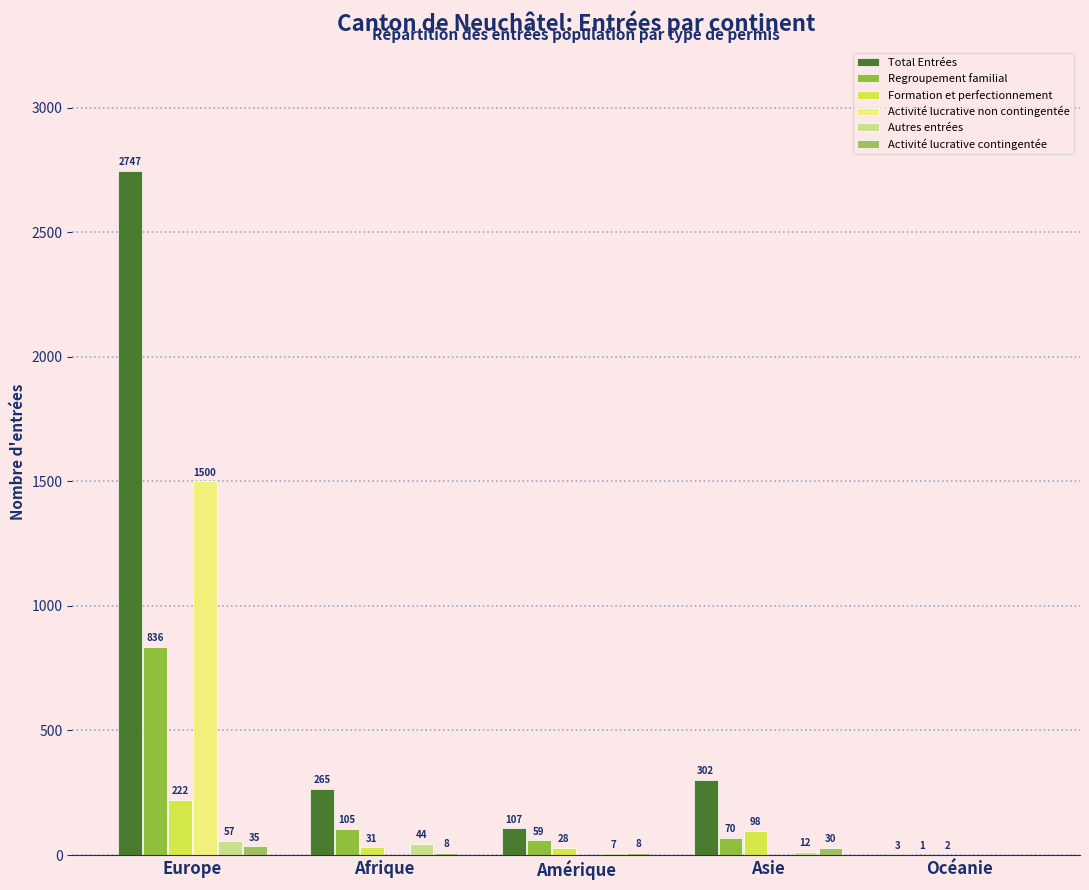

True or false: Total Entrées has a value of 302 at Asie.

True